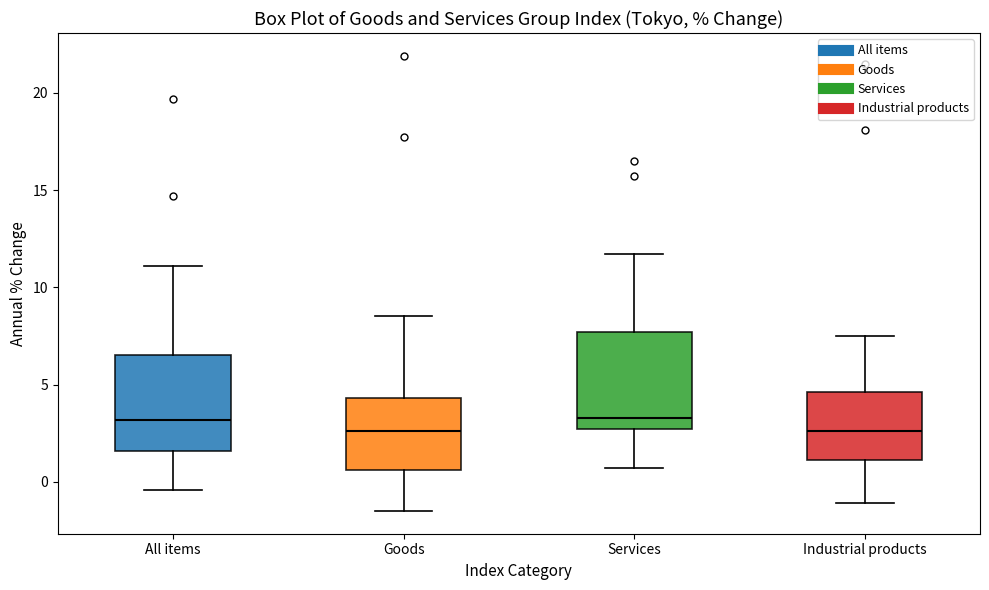

Reading left to right, transcribe this box plot: for each box, give where its median line is, the range the box spans, and where its two whiskers end, as read against the y-axis. The values are not printed on the chart, so give them approximately, as read against the axis.

All items: median 3.0, box 1.5 to 6.5, whiskers -0.5 to 11.0
Goods: median 2.5, box 0.5 to 4.5, whiskers -1.5 to 8.5
Services: median 3.5, box 2.5 to 7.5, whiskers 0.5 to 11.5
Industrial products: median 2.5, box 1.0 to 4.5, whiskers -1.0 to 7.5